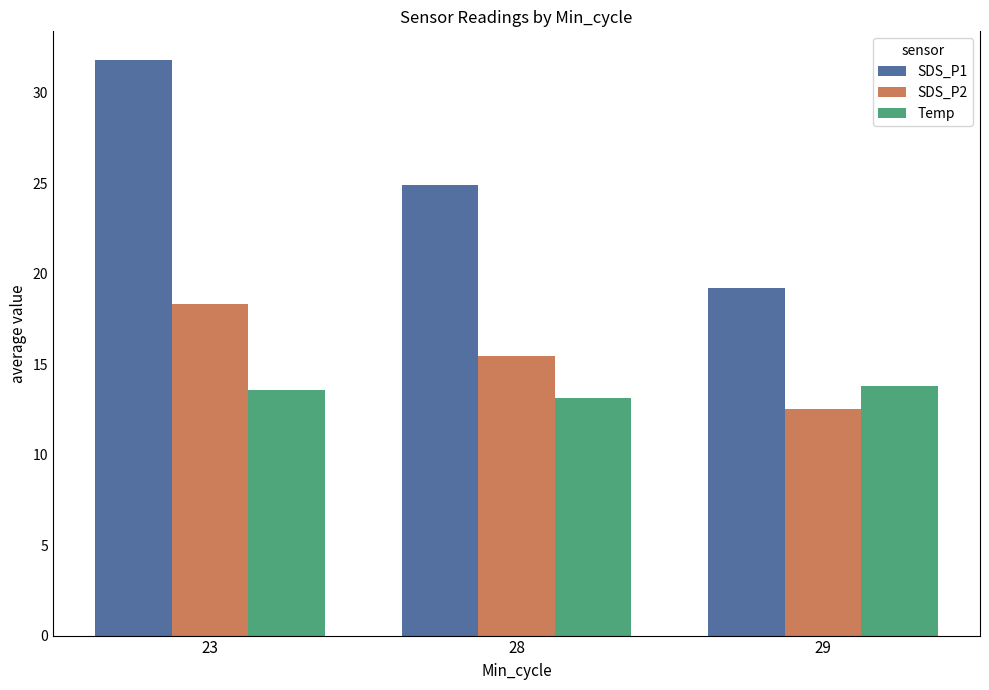

How many values in the SDS_P1 series exceed 24?

2